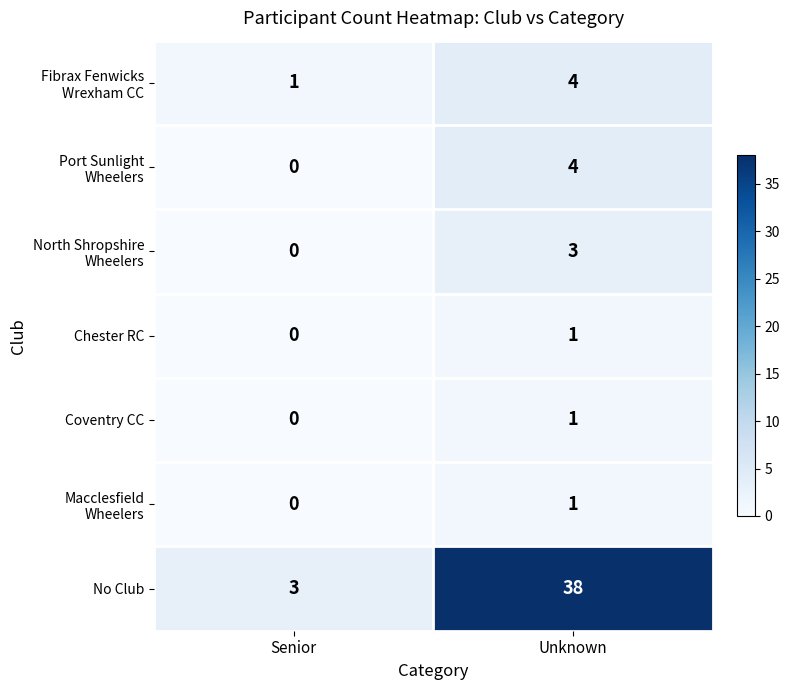

Which category has the lowest value across all series?

Senior